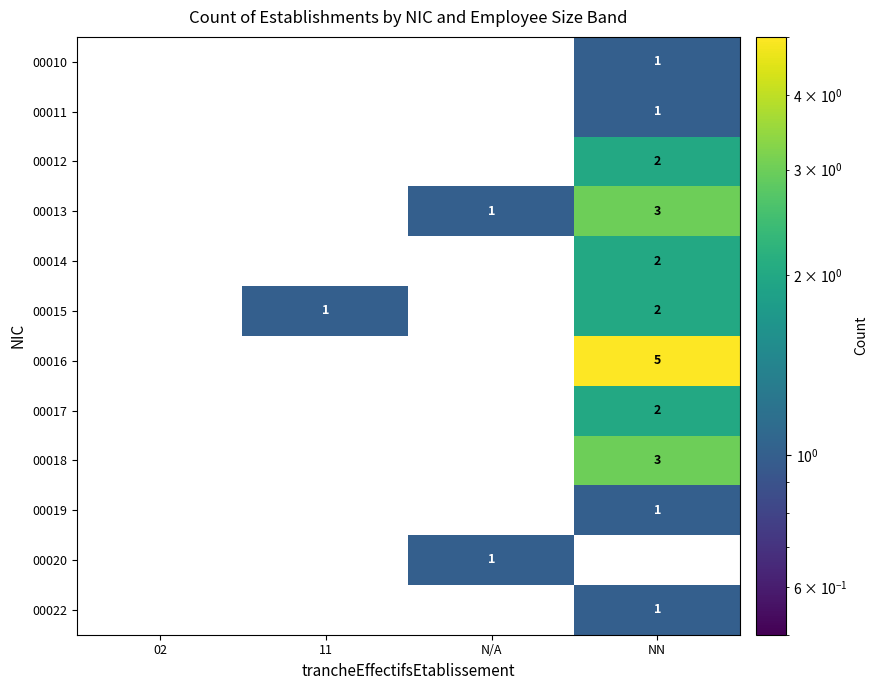

Count the 00013 values in the range 0 to 3.

4